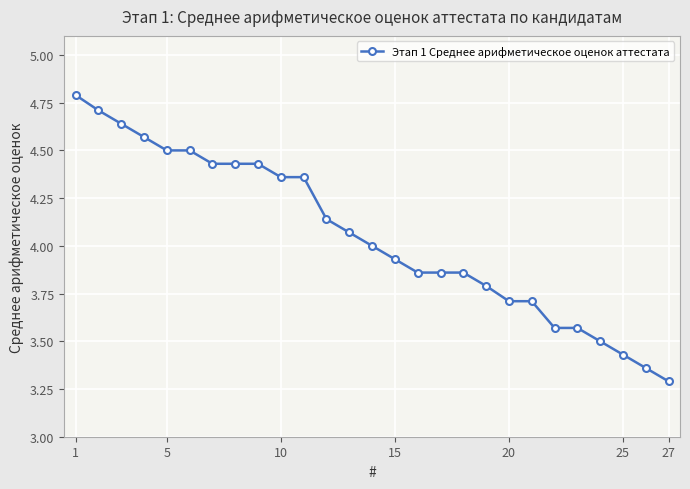

What is the difference between the maximum and minimum values?

1.5